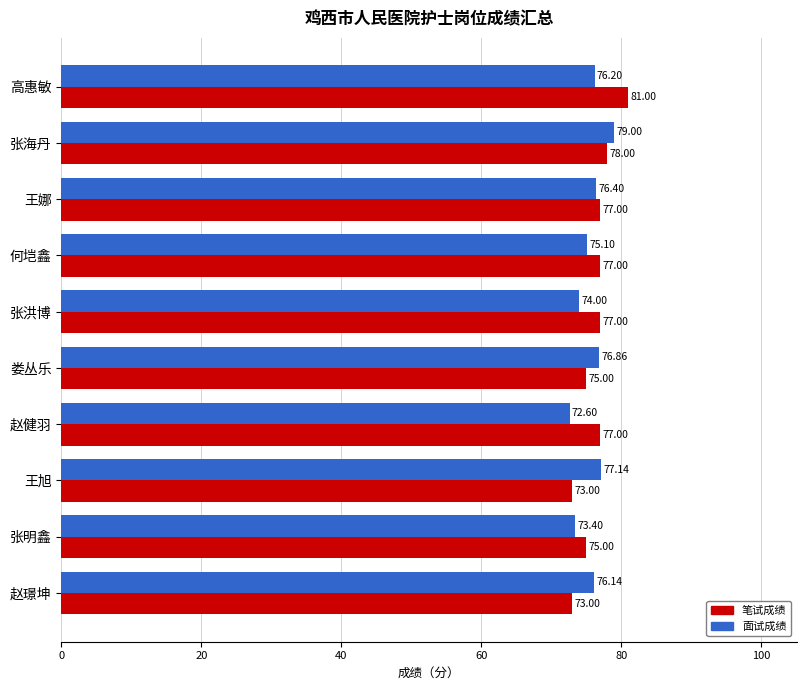

What is the difference between the second highest and minimum values in the 面试成绩 series?

4.5